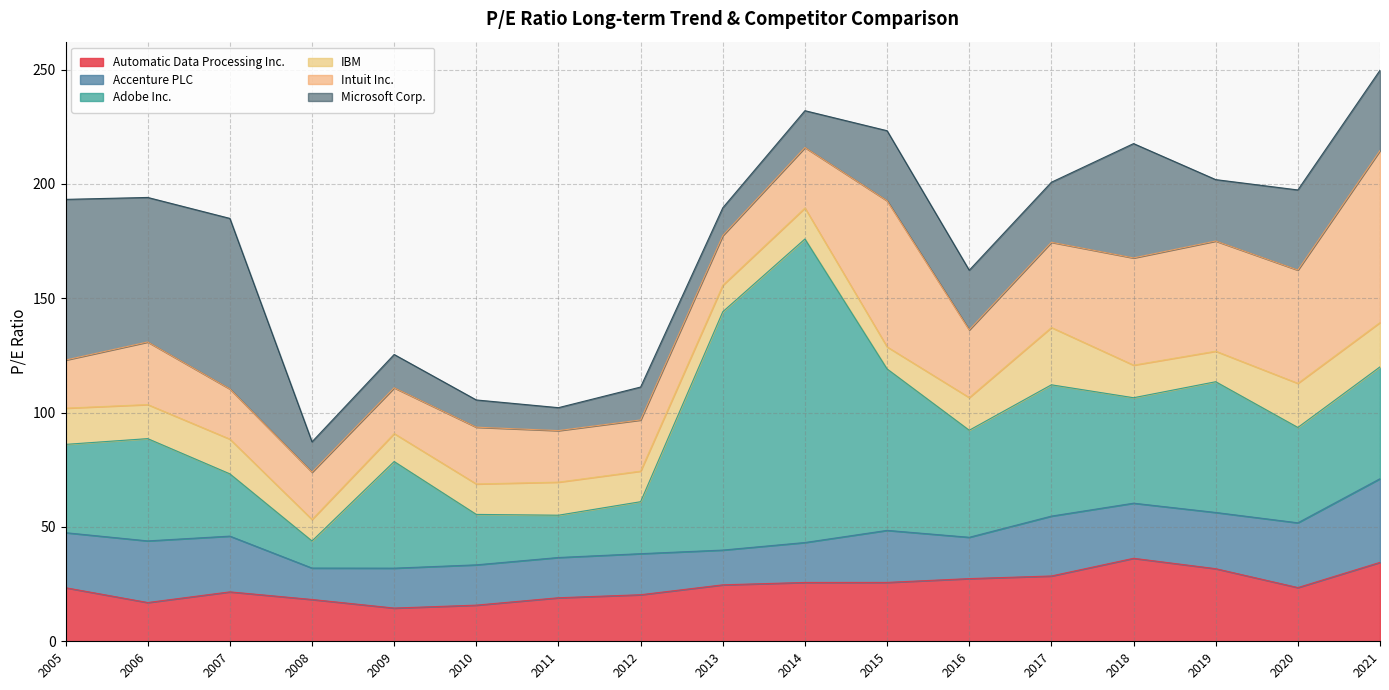

What is the average value of the Microsoft Corp. series?

31.2